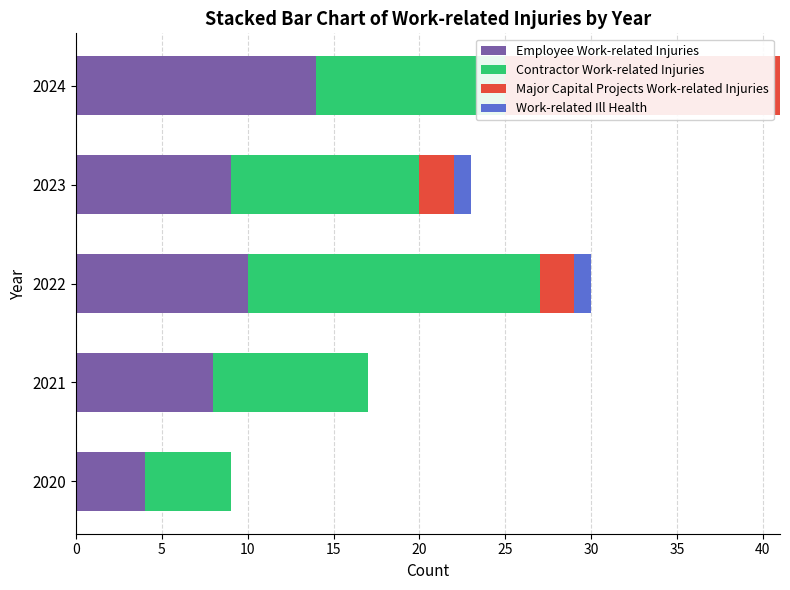

What is the sum of all Employee Work-related Injuries values?

45